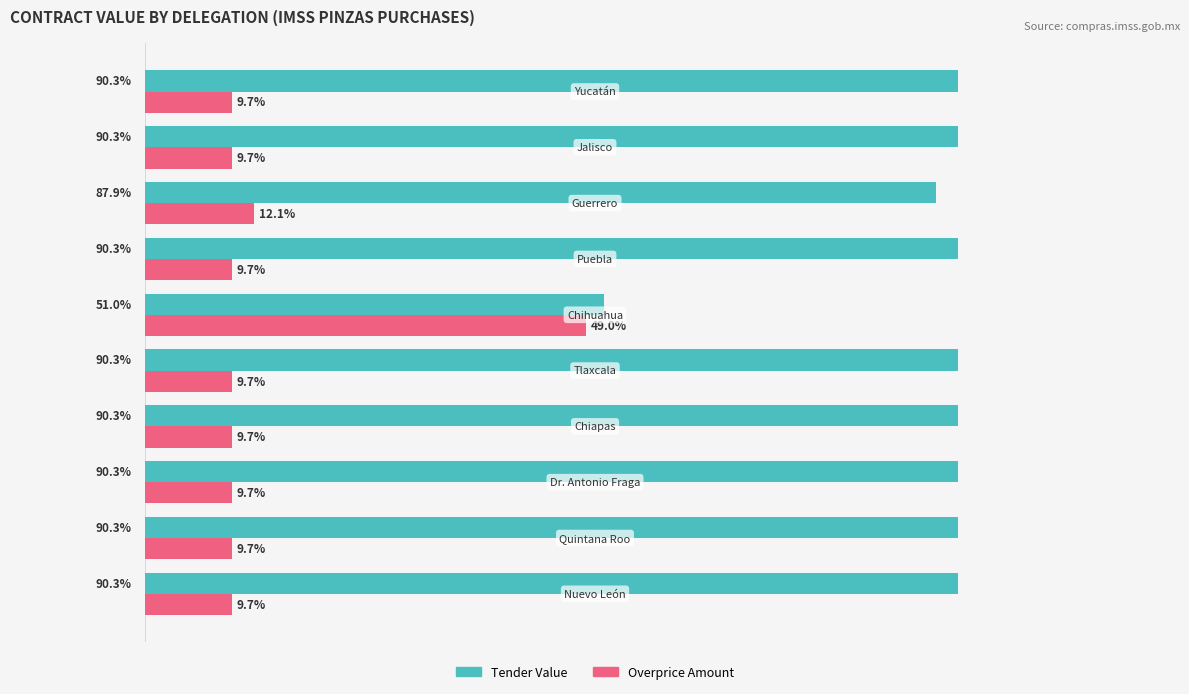

Which series has the largest total across all categories?

Tender Value